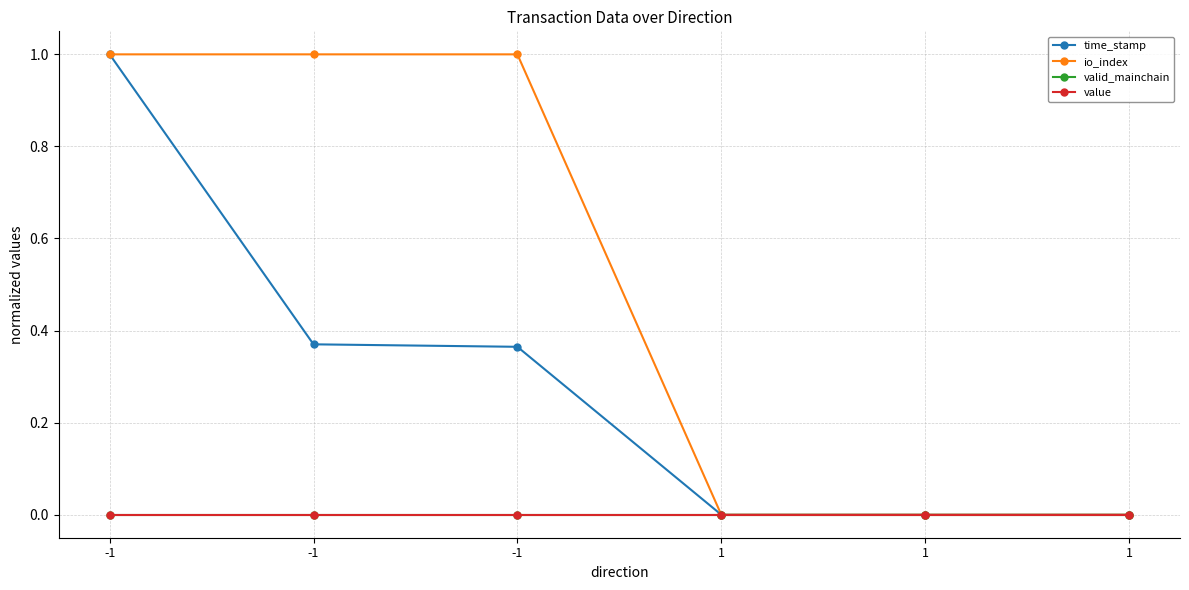

What is the sum of all io_index values?

3.0